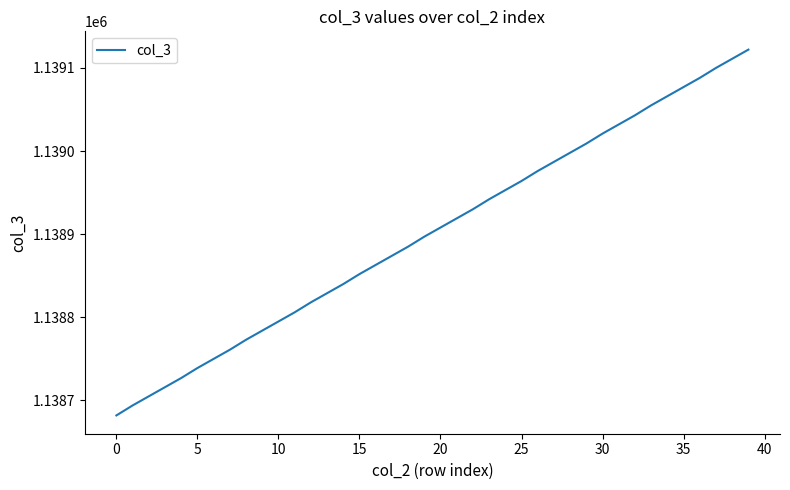

What is the difference between the maximum and minimum values?

440